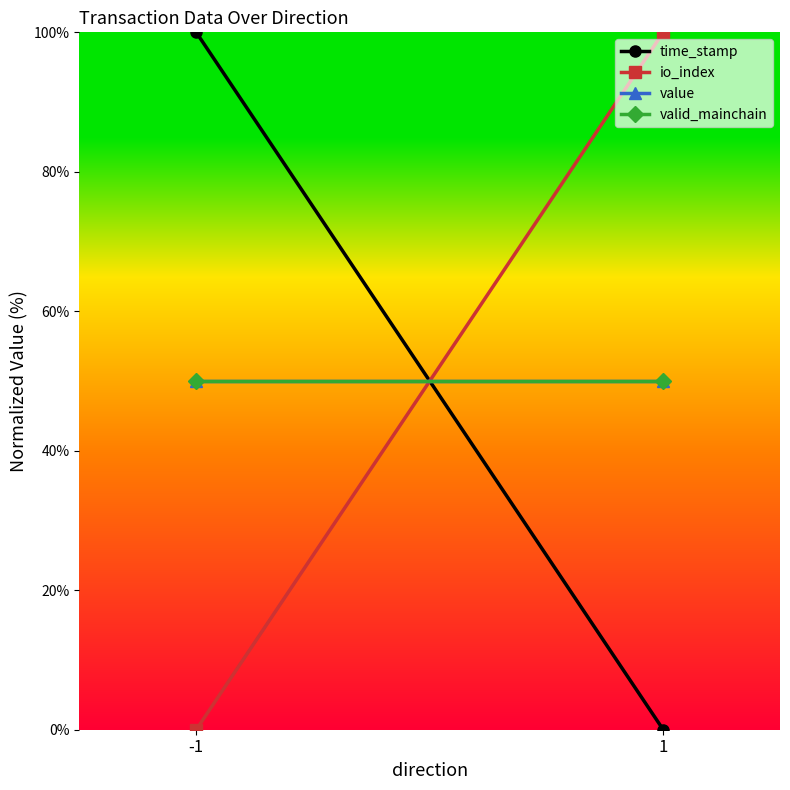

Reading right to left, transcribe all the data shown in this chart.

time_stamp: 1=0	-1=100
io_index: 1=100	-1=0
value: 1=50	-1=50
valid_mainchain: 1=50	-1=50